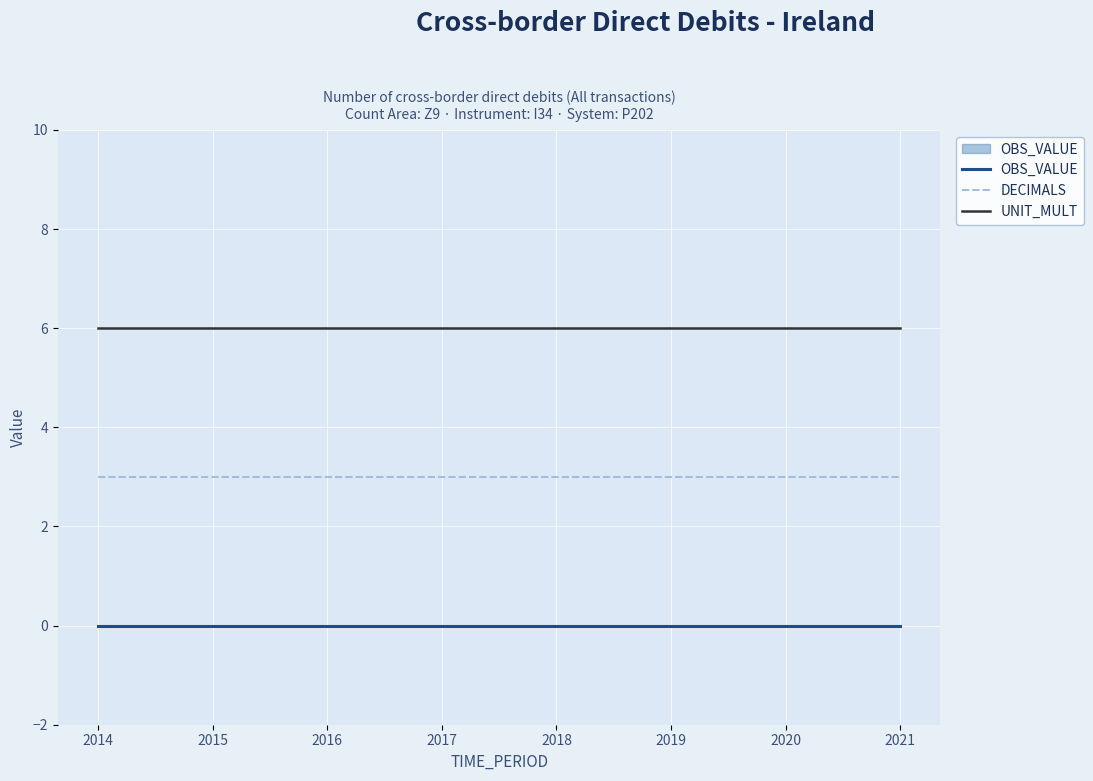

True or false: UNIT_MULT and DECIMALS intersect in this chart.

False